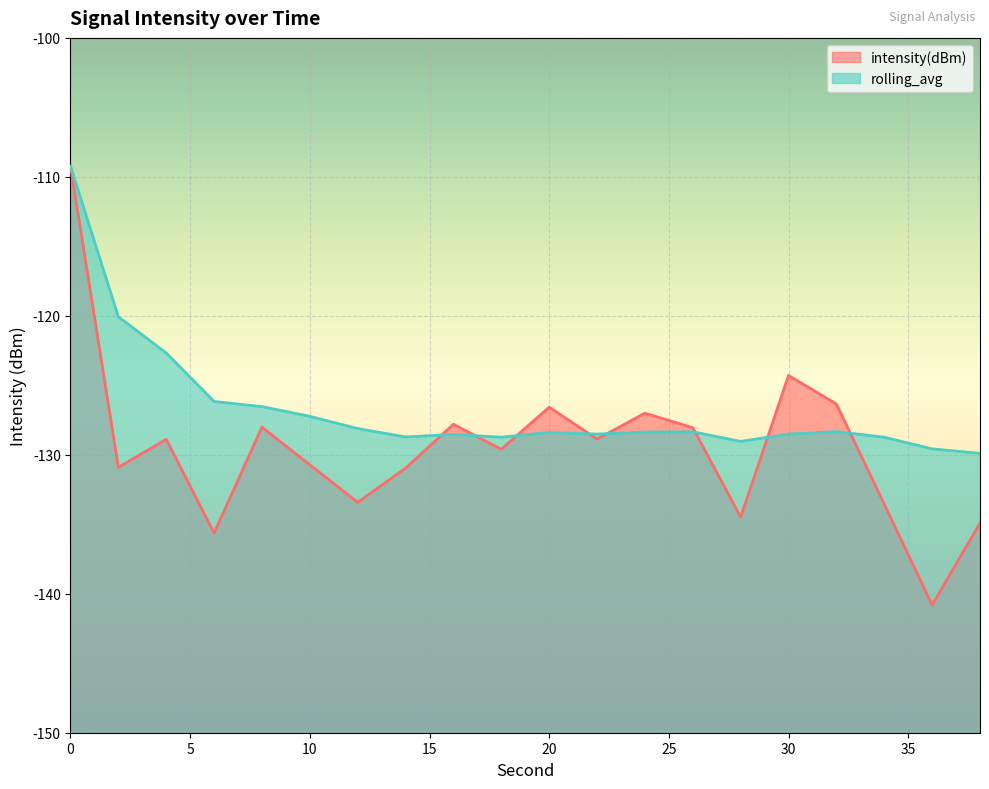

What is the average value of the intensity(dBm) series?

-129.5